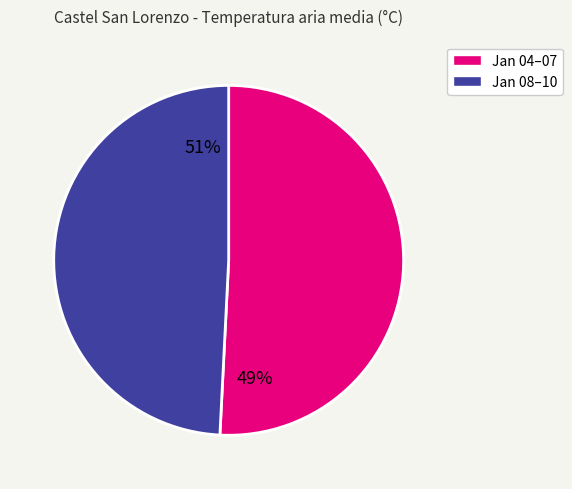

Between 95% and 89%, which is larger?

95%